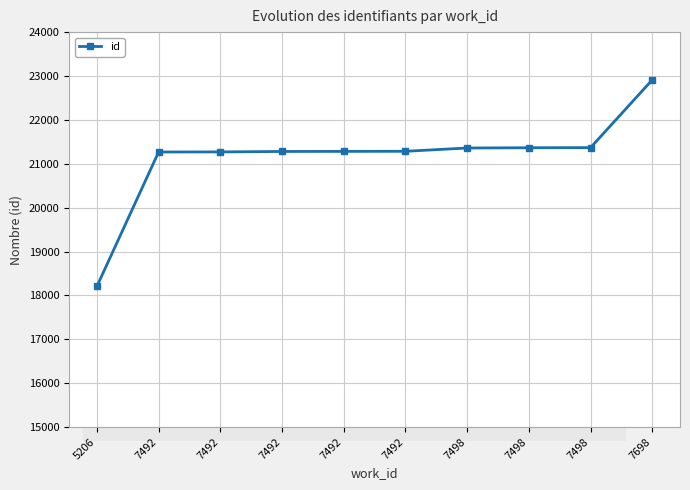

True or false: the data has more than 0 interior local peaks.

False